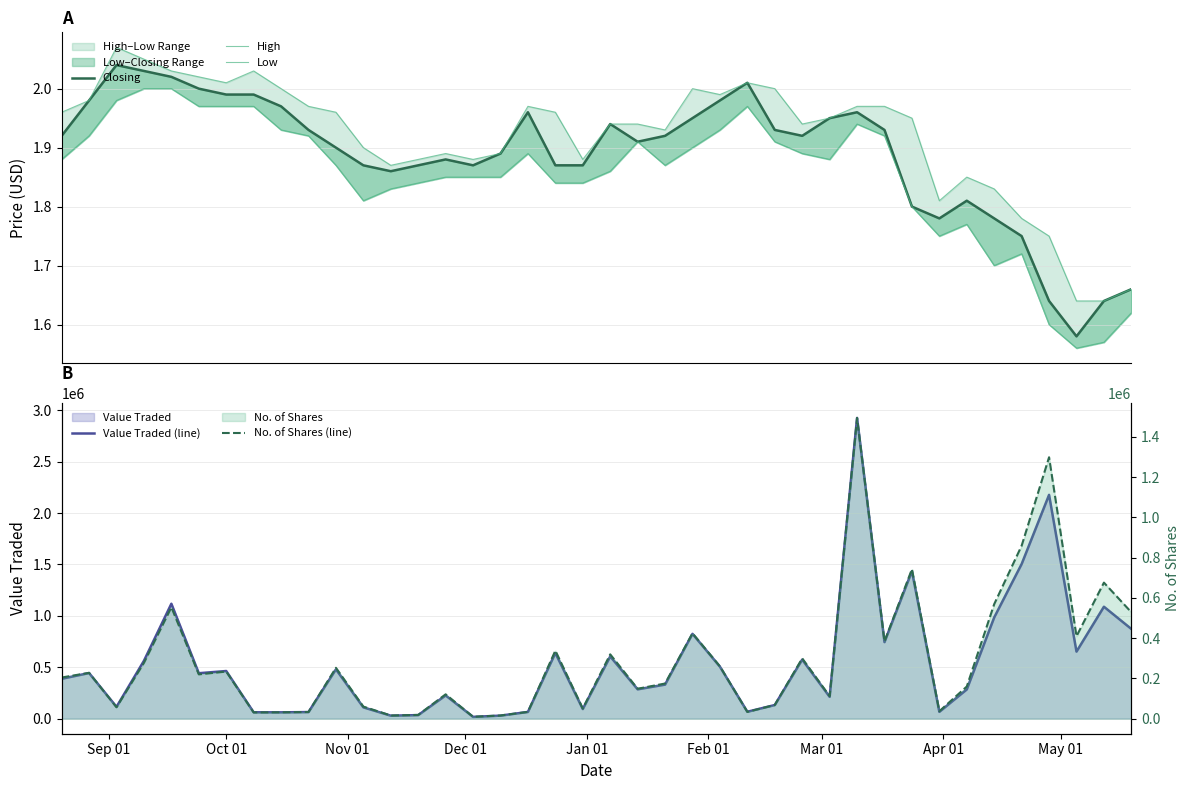

Which series has the largest total across all categories?

Value Traded (line)